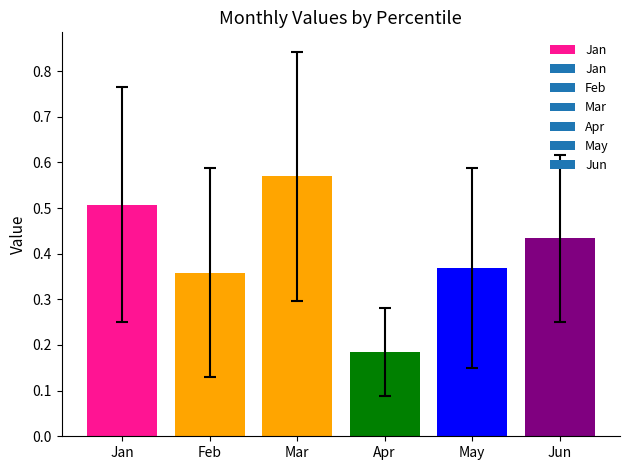

List the labels in order of value, largest first.

Mar, Jan, Jun, May, Feb, Apr